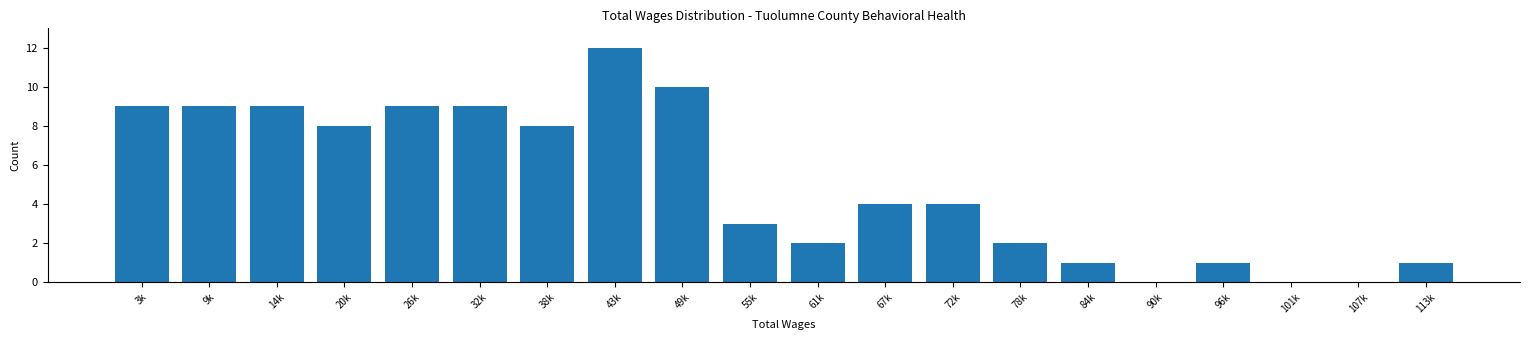

Reading left to right, transcribe all the data shown in this chart.

3k=9	9k=9	14k=9	20k=8	26k=9	32k=9	38k=8	43k=12	49k=10	55k=3	61k=2	67k=4	72k=4	78k=2	84k=1	90k=0	96k=1	101k=0	107k=0	113k=1